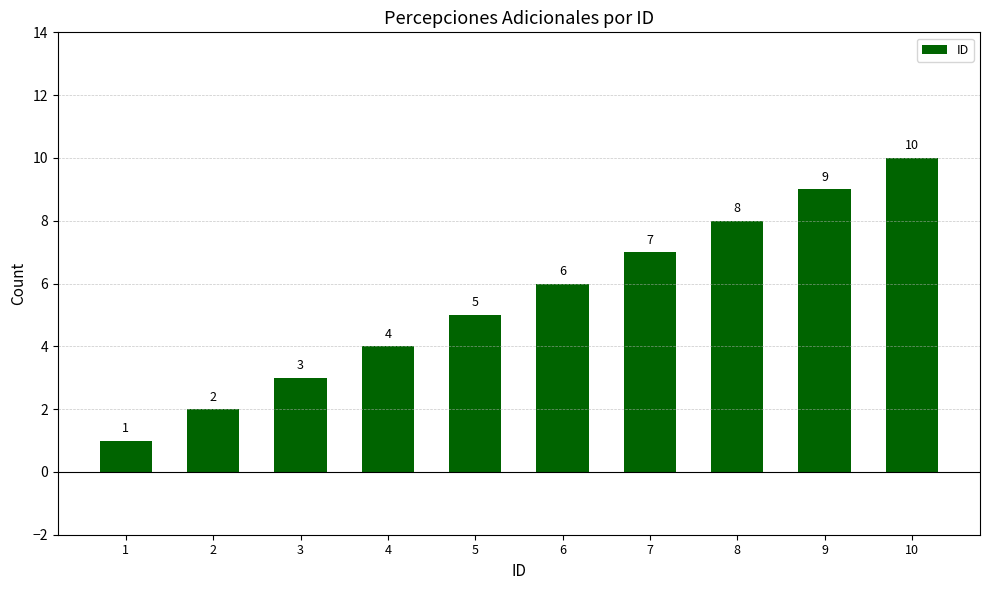

True or false: the data shows 2 at 3.

False